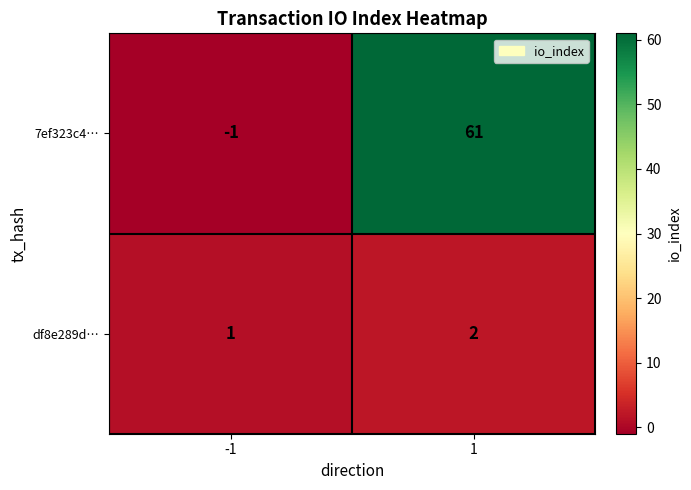

What is the average value of the 7ef323c4… series?

30